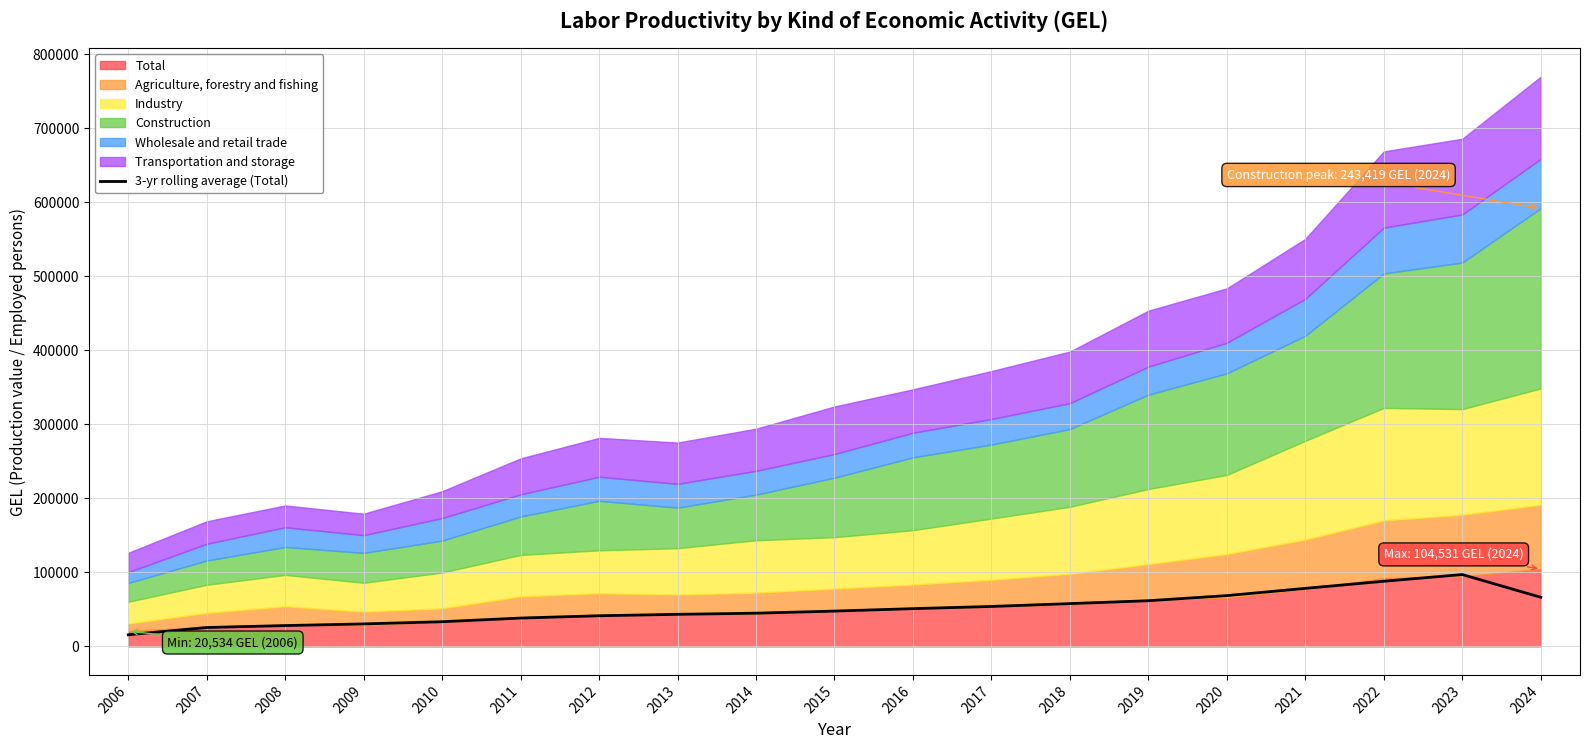

The value at 2020 is 121332.1. True or false?

False